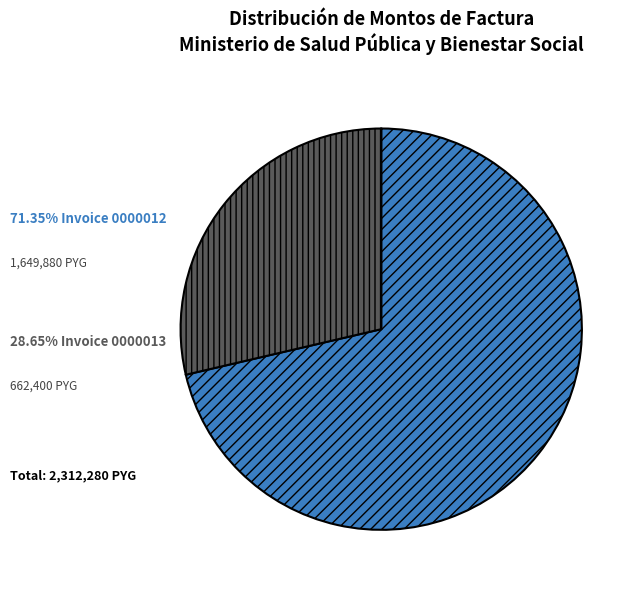

Is there any slice that represents more than half of the pie?

Yes